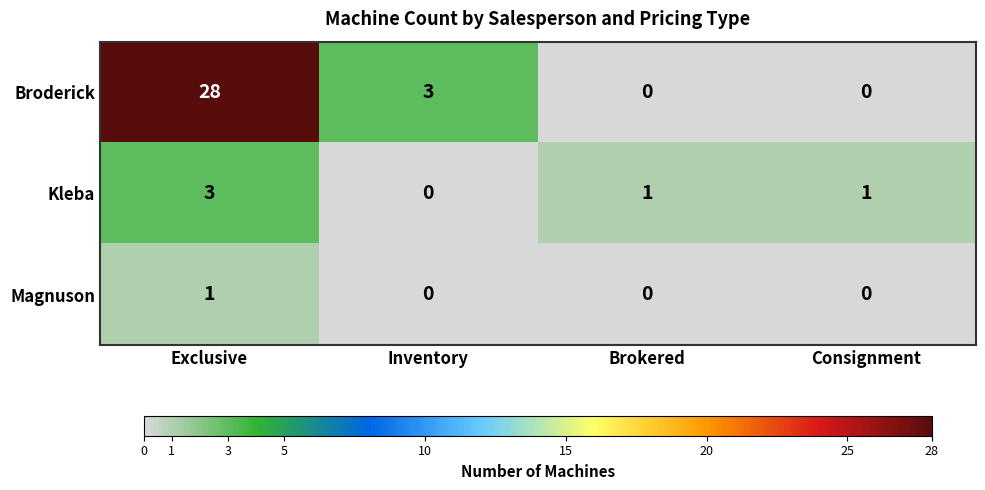

Where does the Broderick series first go above 3?

Exclusive